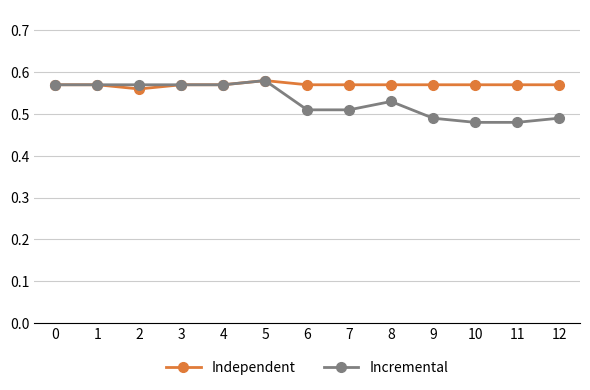

Does the chart have visible grid lines?

Yes